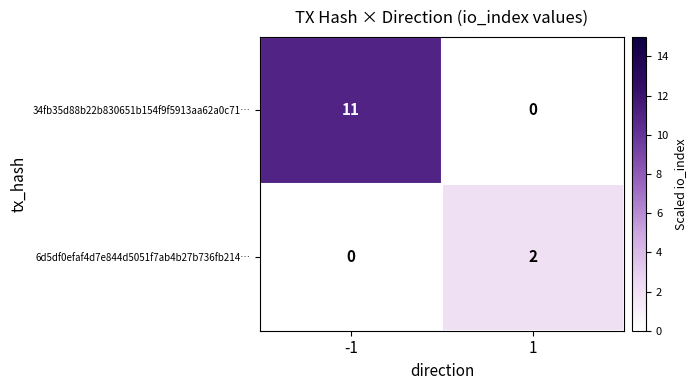

How many series are shown in this chart?

2